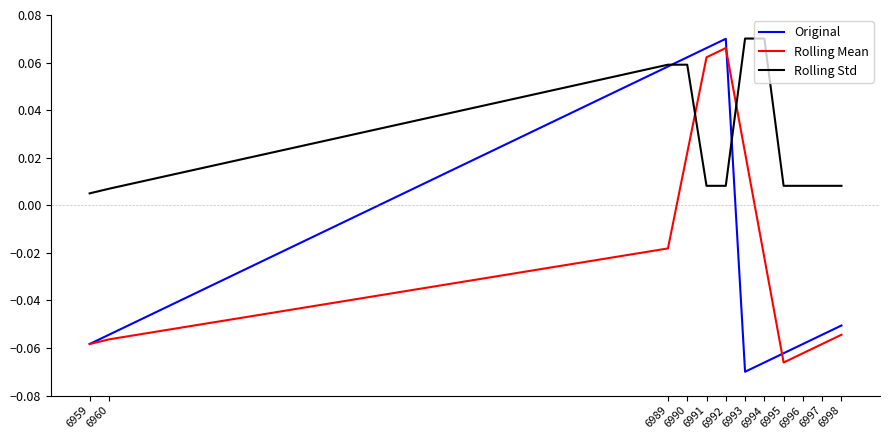

How many interior local peaks does the Original series have?

1